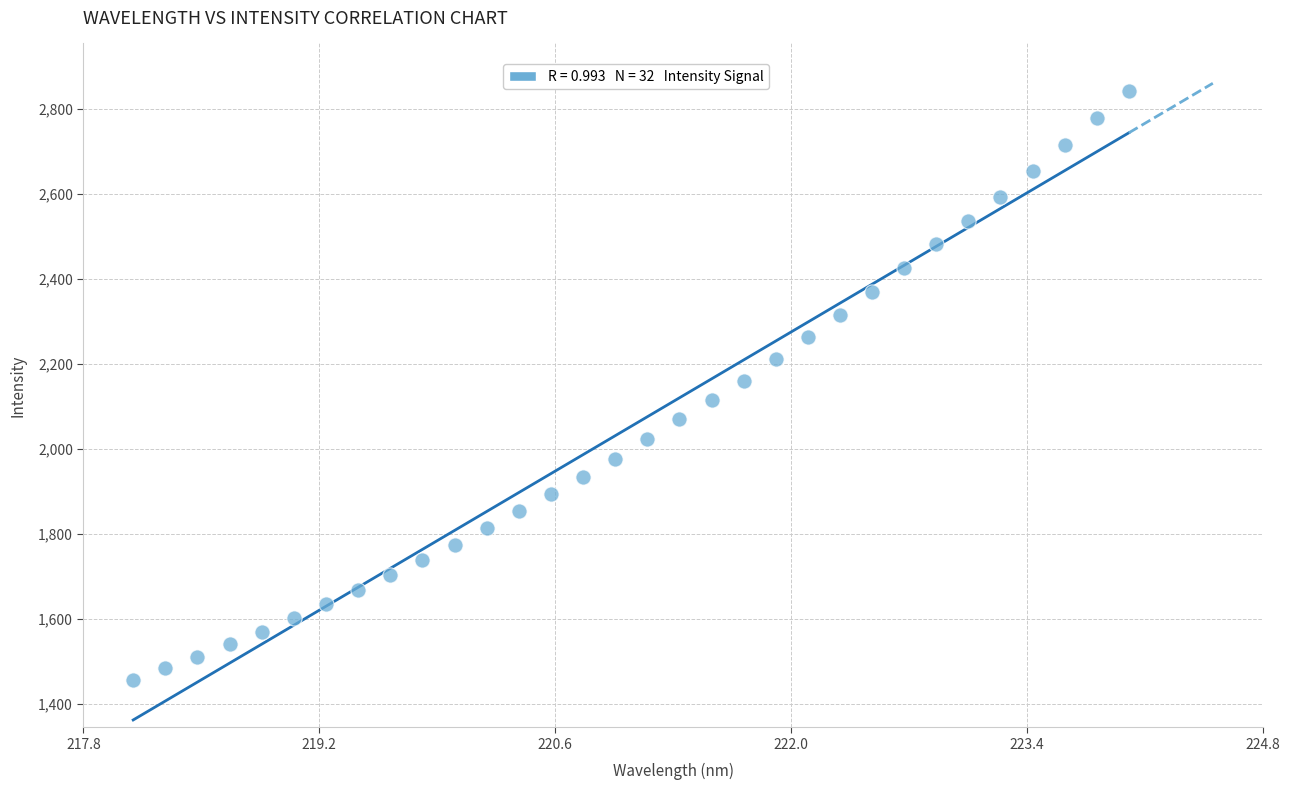

What is the range of X values (max minus min)?

5.9